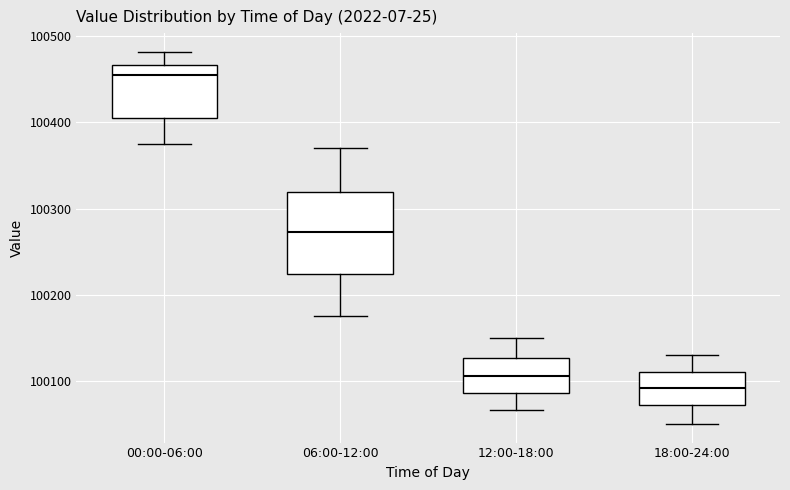

Which box is the tallest, from its lower edge to its upper edge?

06:00-12:00